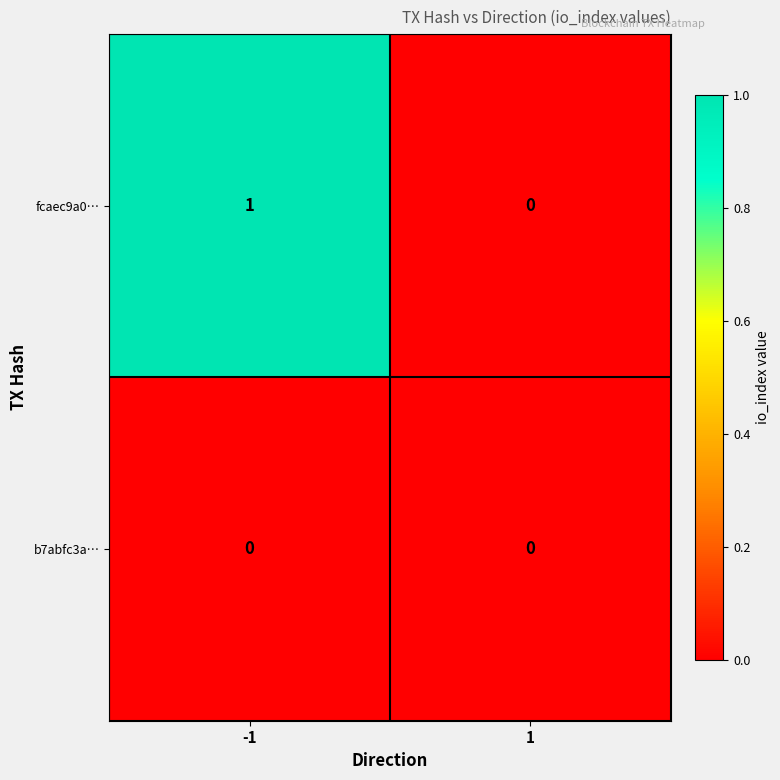

At which category is the sum across all series the highest?

-1